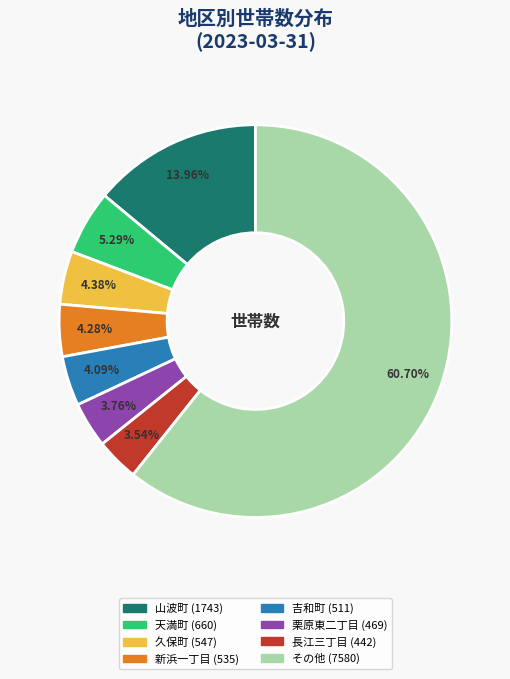

Is there a majority slice in this chart?

Yes